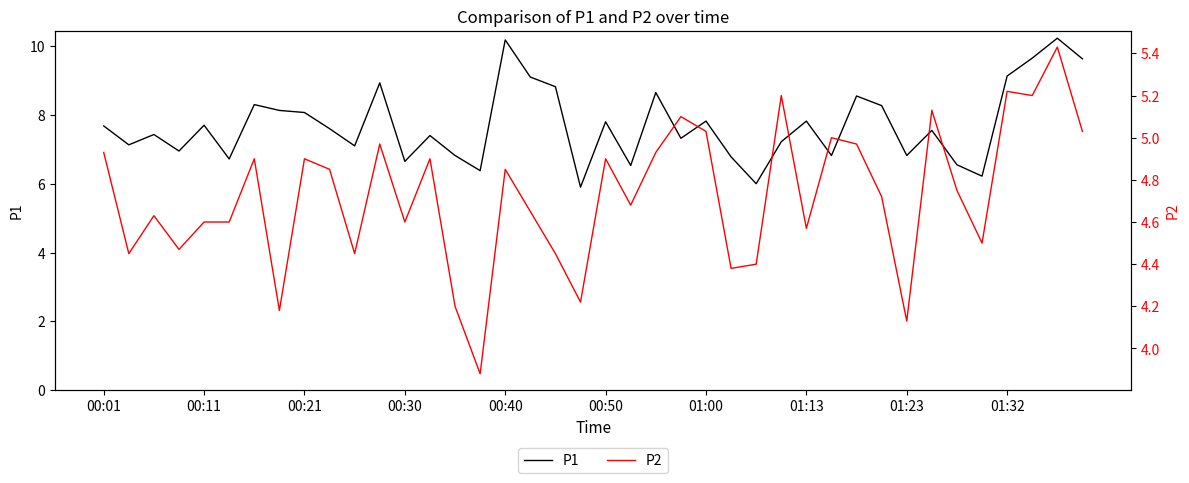

In P1, how many points are lower than both neighbors (excluding endpoints)?

13